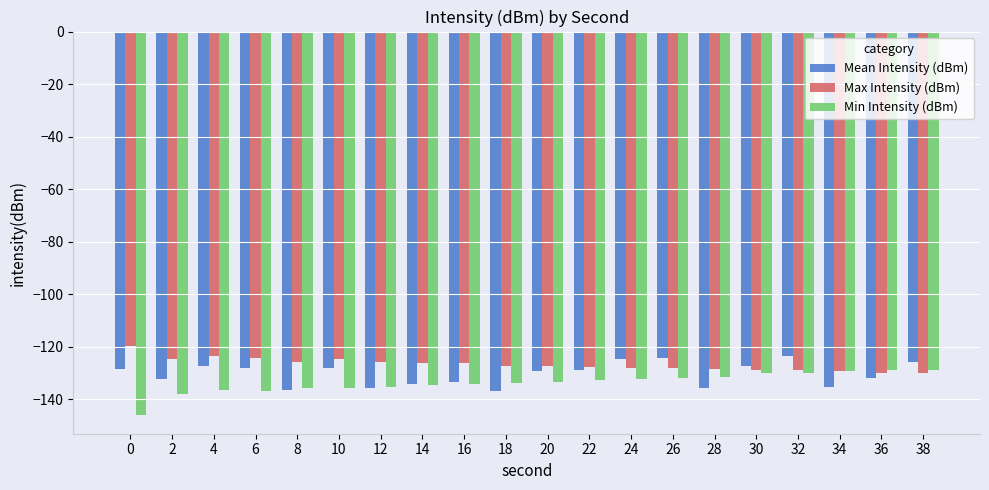

The Min Intensity (dBm) series shows -136.4 at 4. True or false?

True